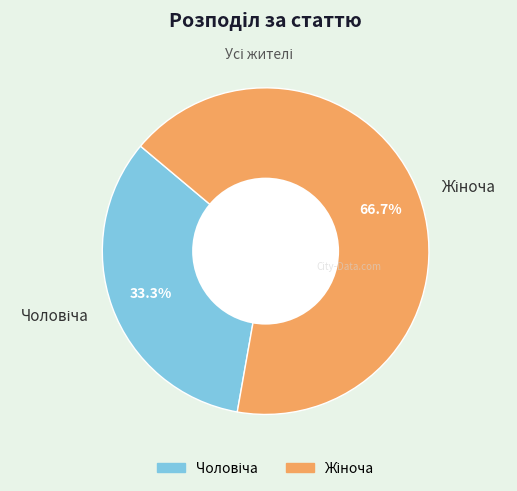

Is there any slice that represents more than half of the pie?

Yes